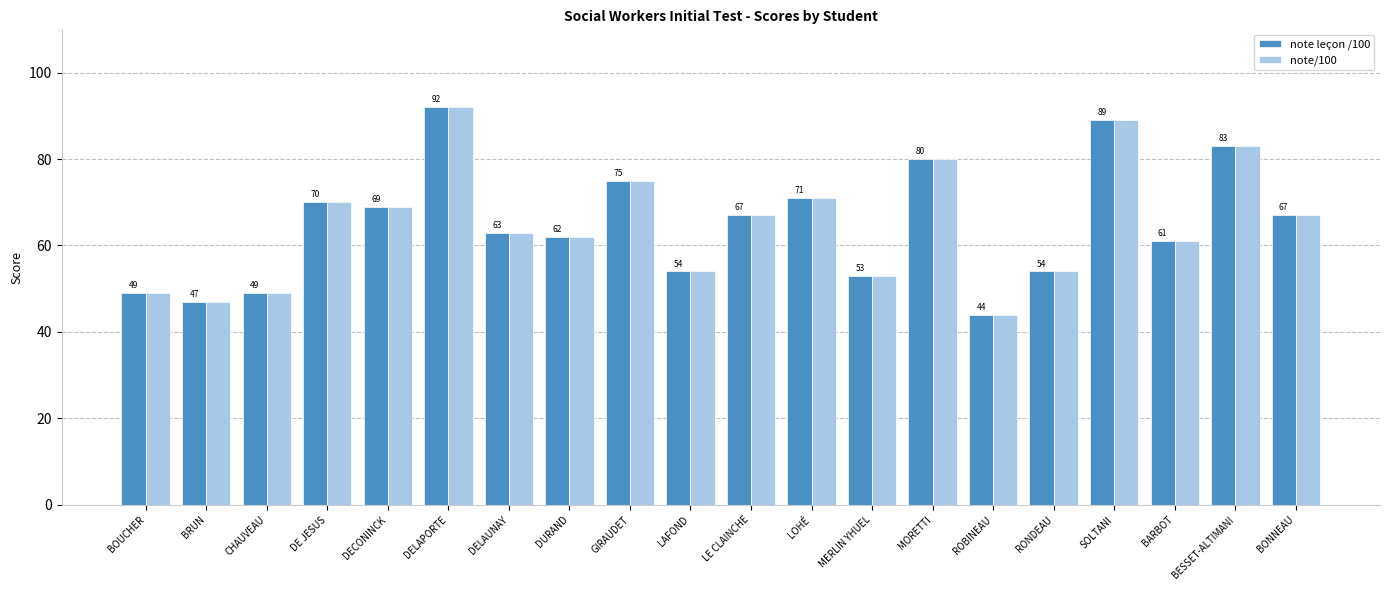

What is the approximate value of note/100 at SOLTANI?

89